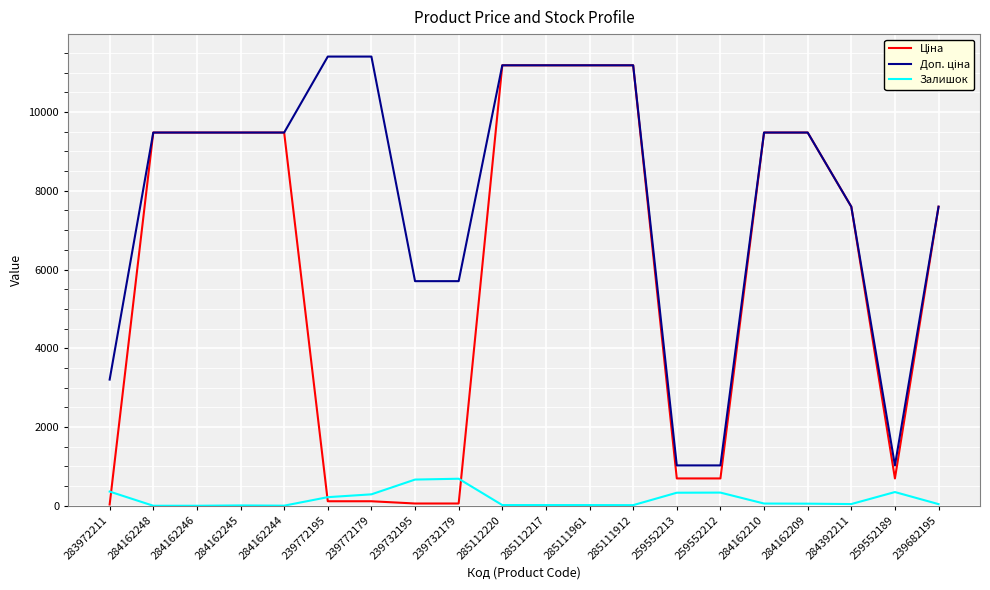

What is the highest value of the Залишок series?

686.0